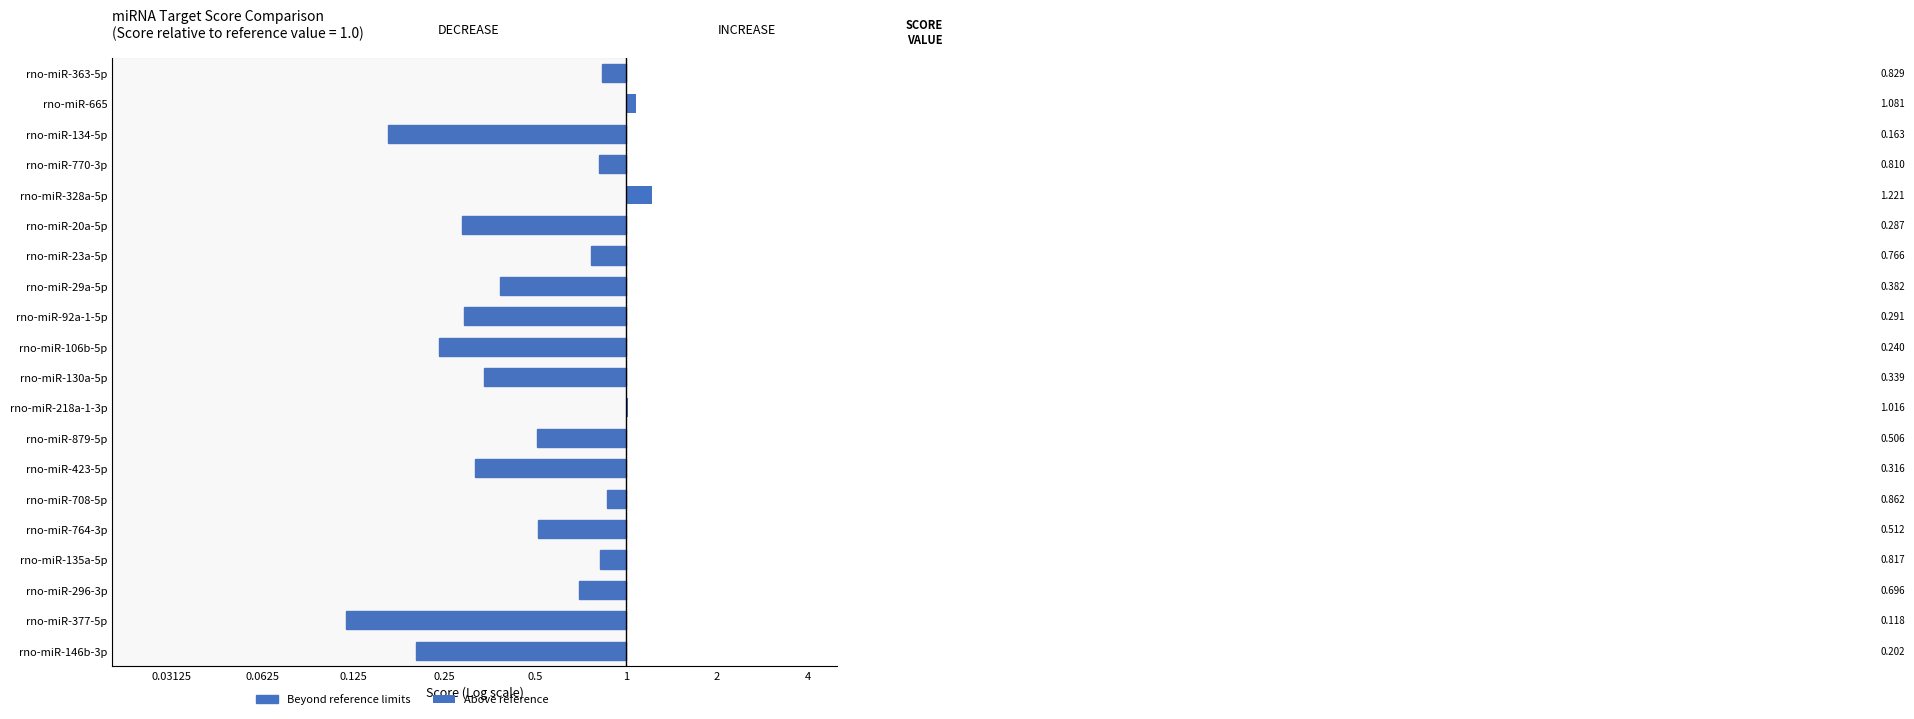

What is the maximum value shown in the chart?

1.2